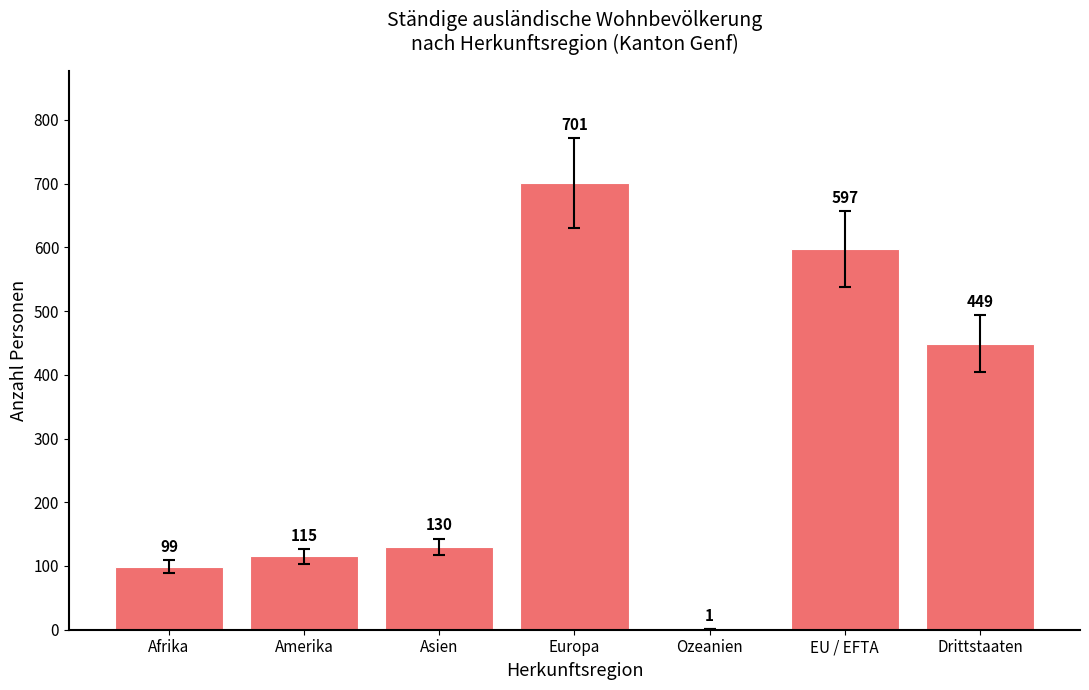

Which category has the highest value across all series?

Europa